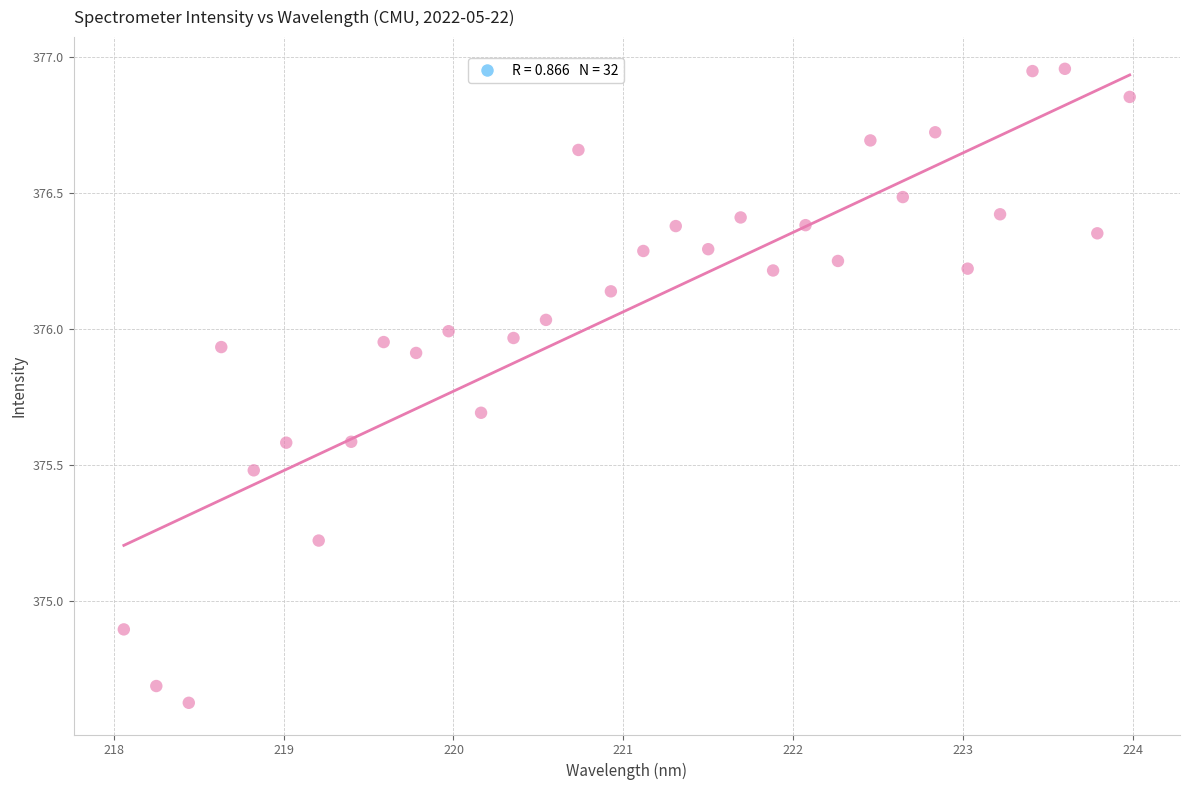

What is the range of X values (max minus min)?

5.9